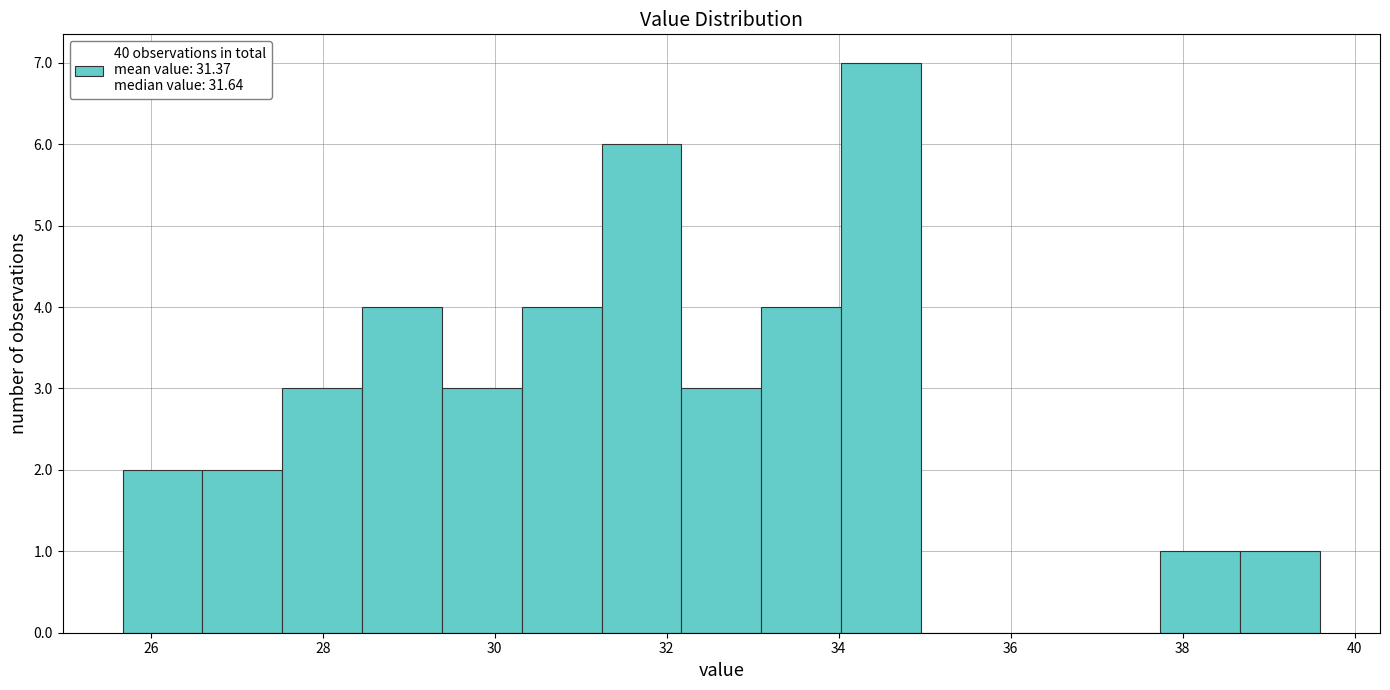

Which range on the x-axis has the tallest bar?

34.0 to 35.0